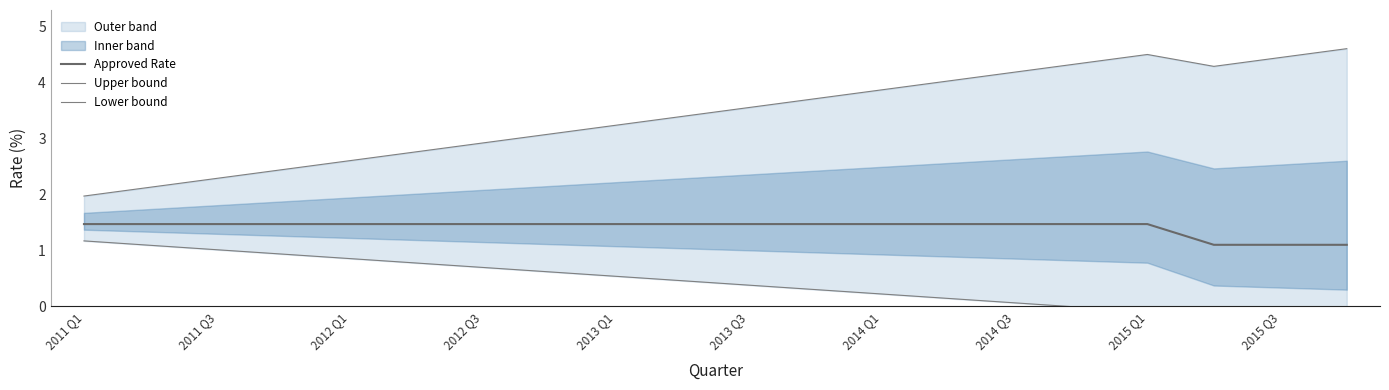

What is the minimum value for Approved Rate?

1.1